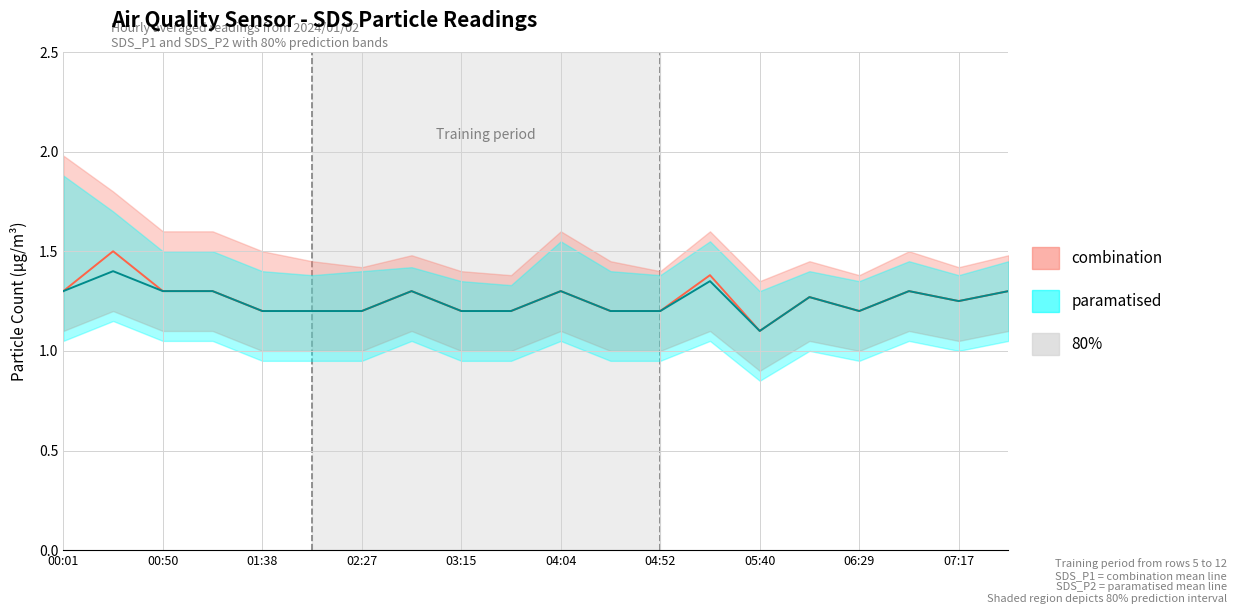

True or false: SDS_P1 has more than 2 points higher than both neighbors.

True